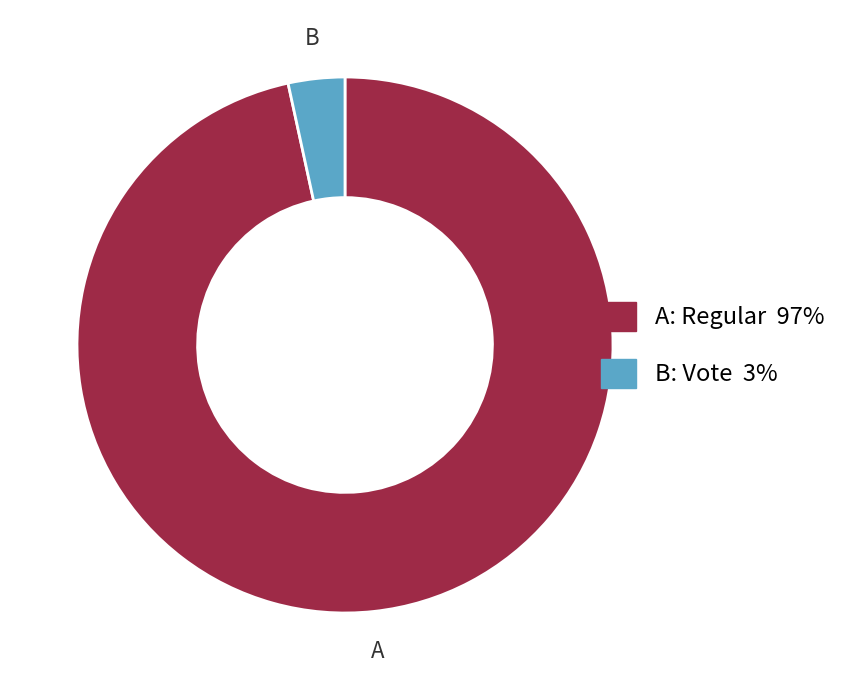

How many segments does this pie chart have?

2